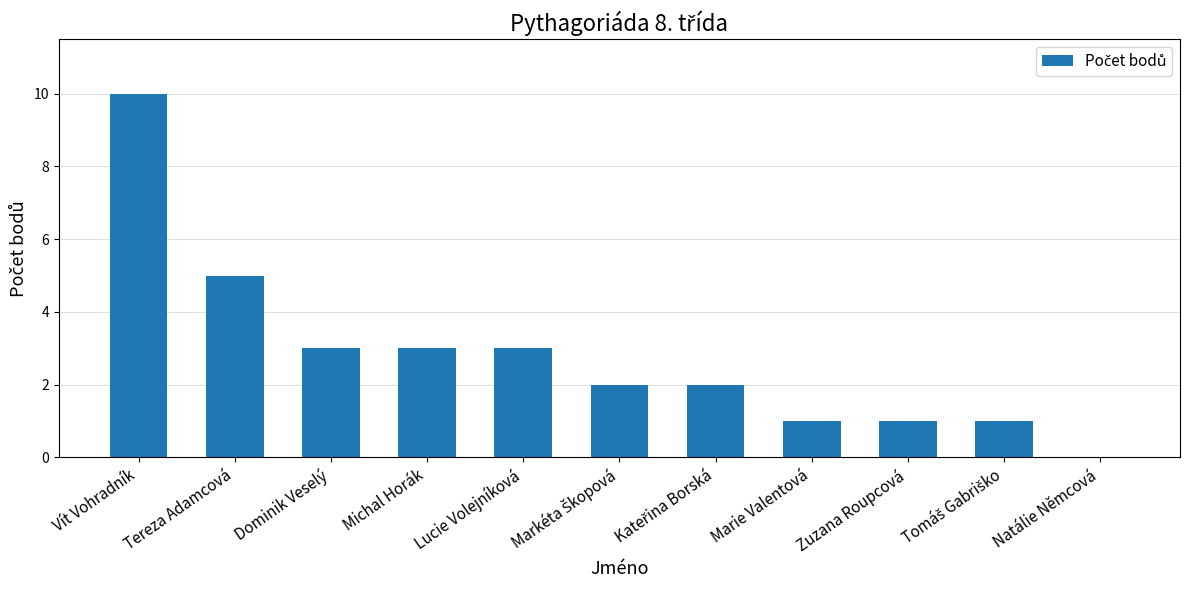

Reading right to left, list all the values displayed in this chart.

0	1	1	1	2	2	3	3	3	5	10